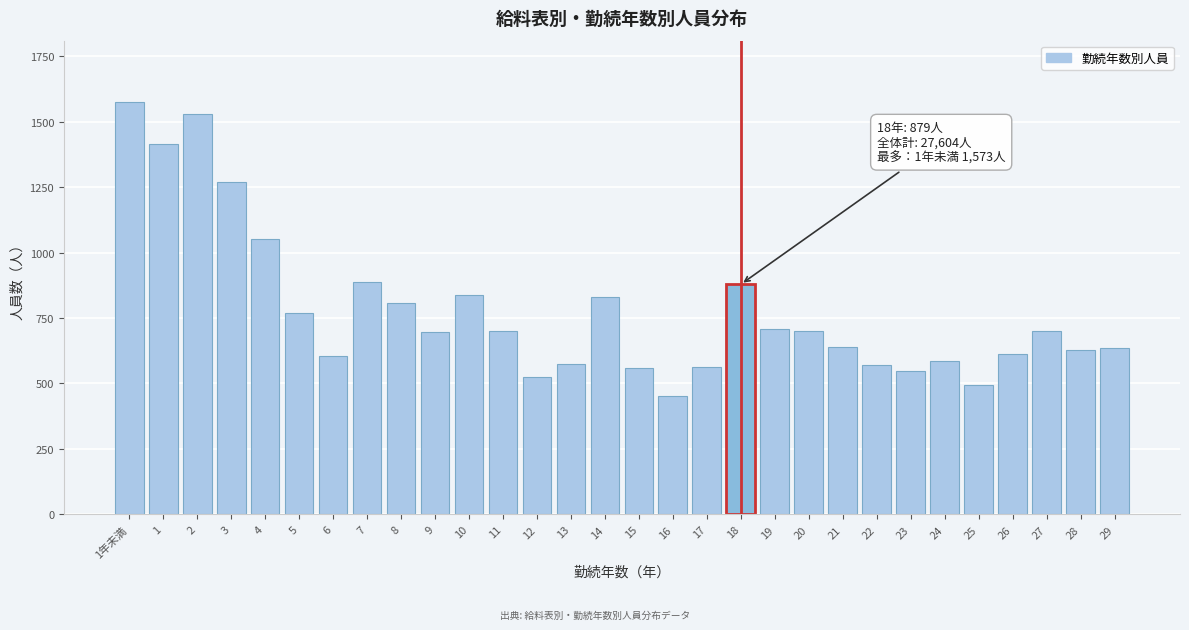

What is the value of the 17th bar from the left?

454